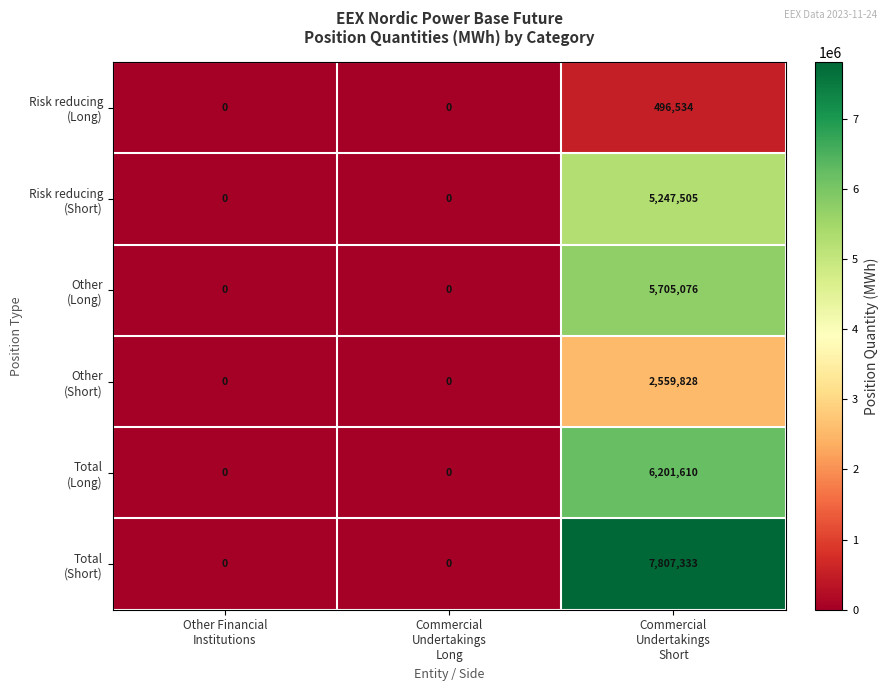

What is the maximum value shown in the chart?

7807333